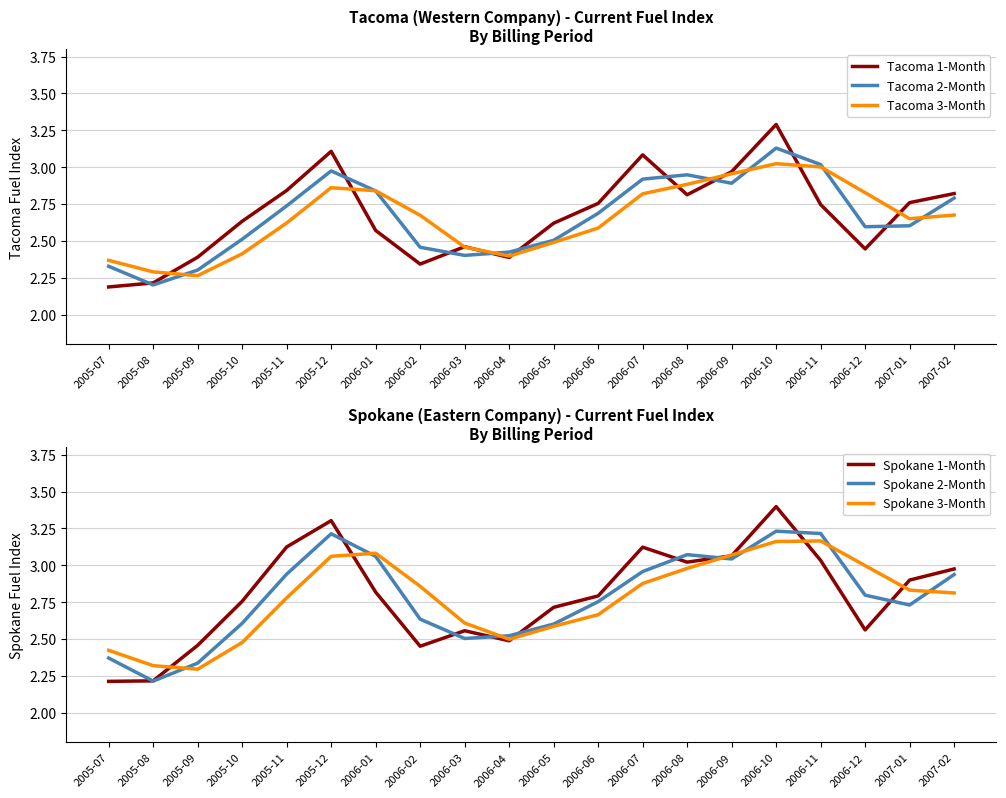

The Tacoma 2-Month series shows 0.6 at 2007-02. True or false?

False